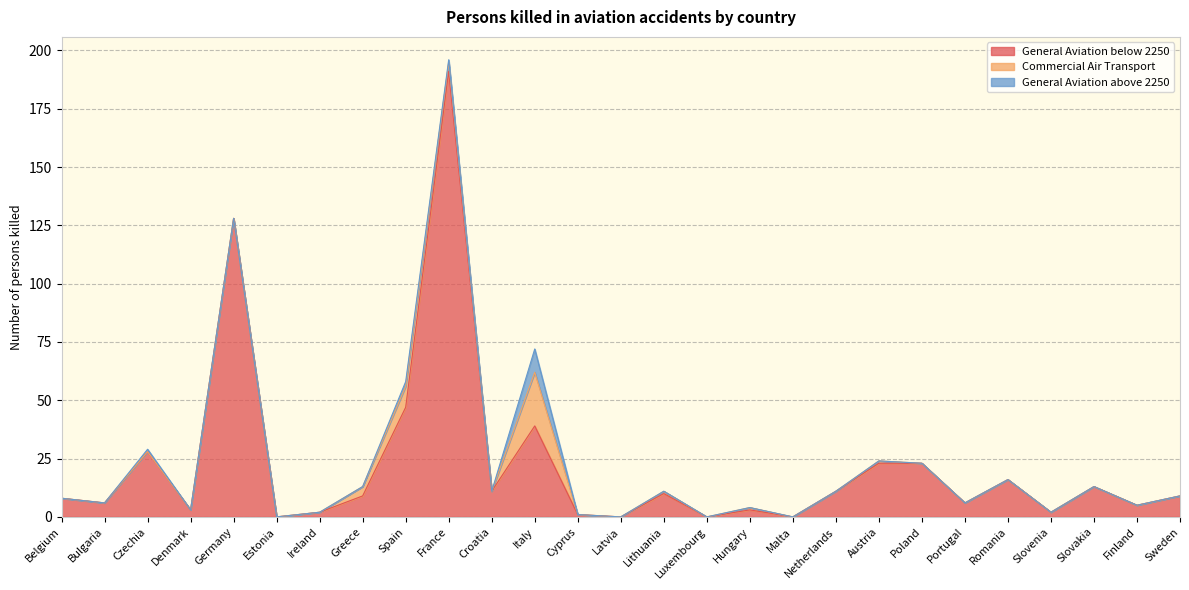

How many data points in Commercial Air Transport are above 0?

7